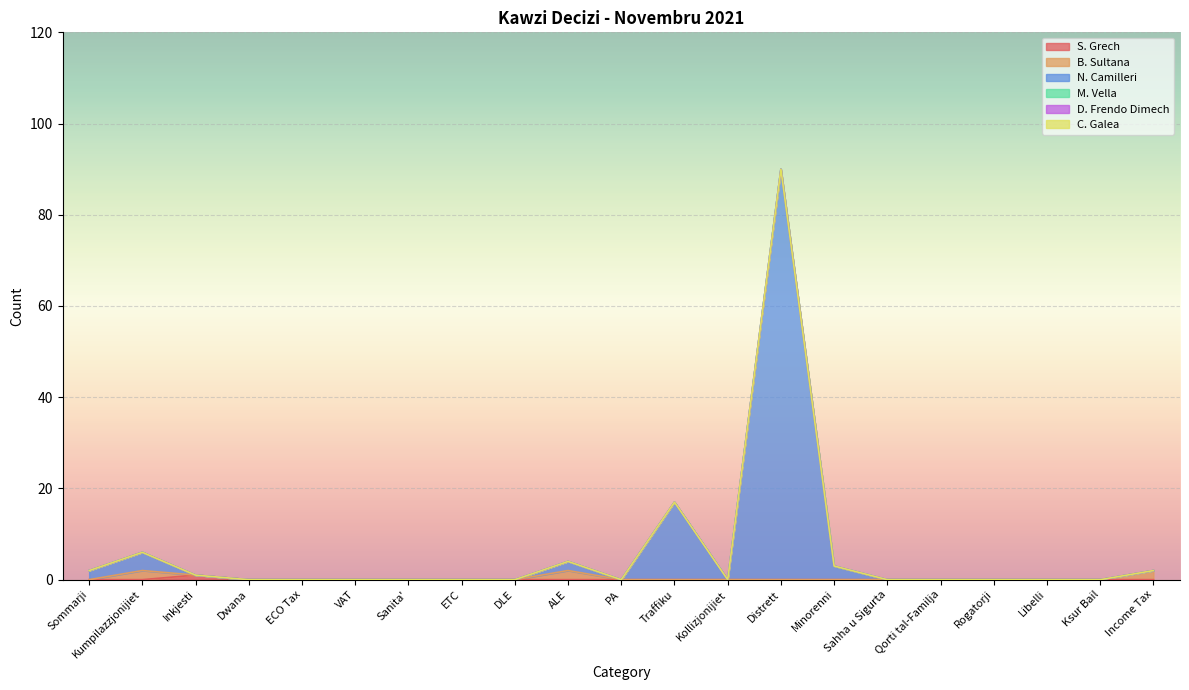

Which category has the highest value across all series?

Distrett